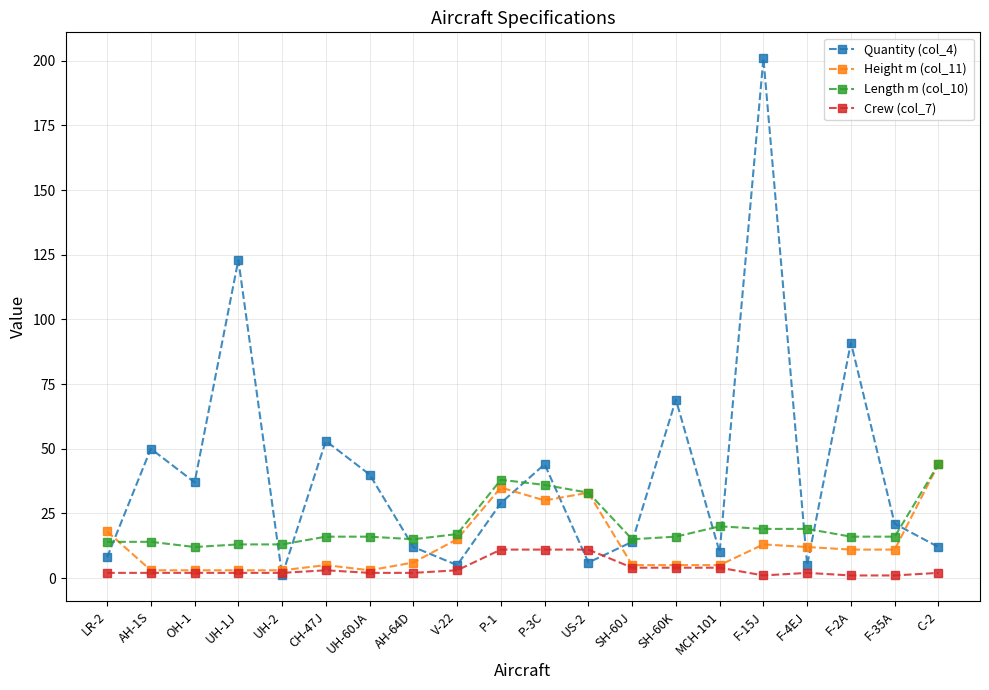

Does the chart have visible grid lines?

Yes